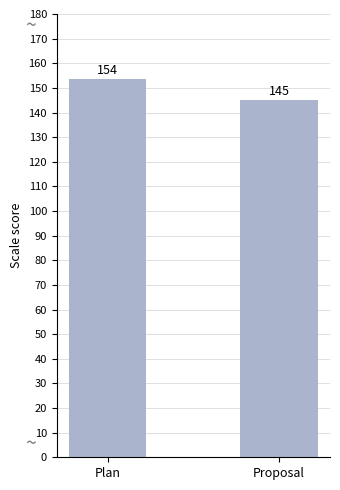

How many series are shown in this chart?

1